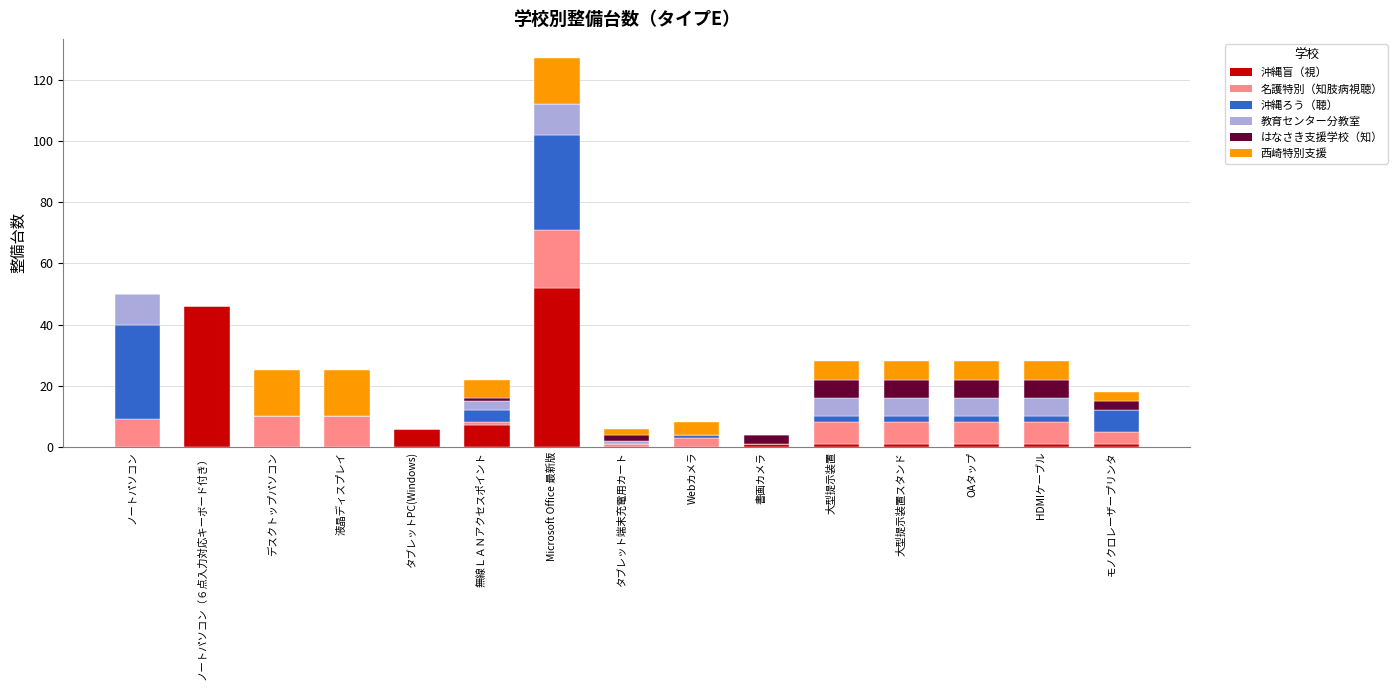

True or false: 沖縄盲（視） has a value of 22 at Microsoft Office 最新版.

False